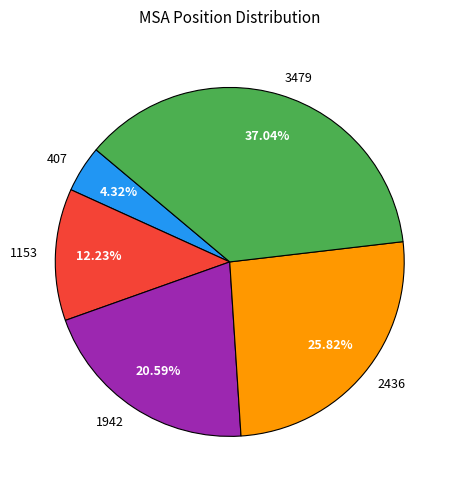

True or false: 1153 accounts for 23% of the total.

False